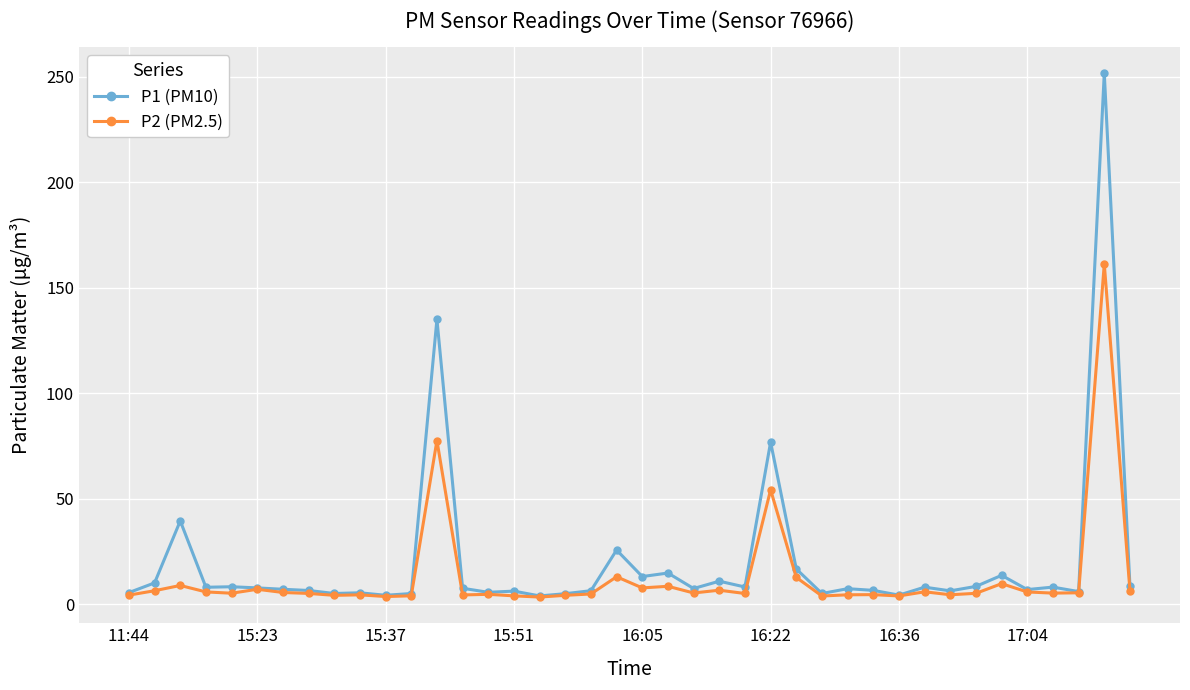

List the series in order of their peak value, lowest first.

P2 (PM2.5), P1 (PM10)